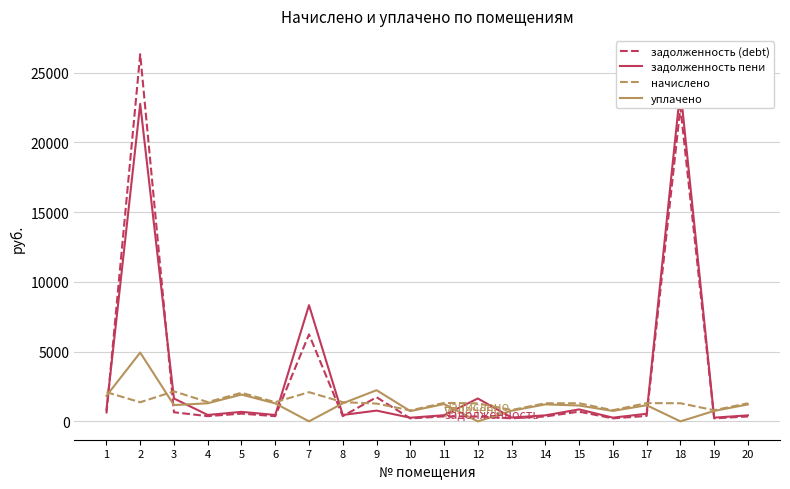

After their last crossing, which series has the higher values: уплачено or задолженность пени?

уплачено